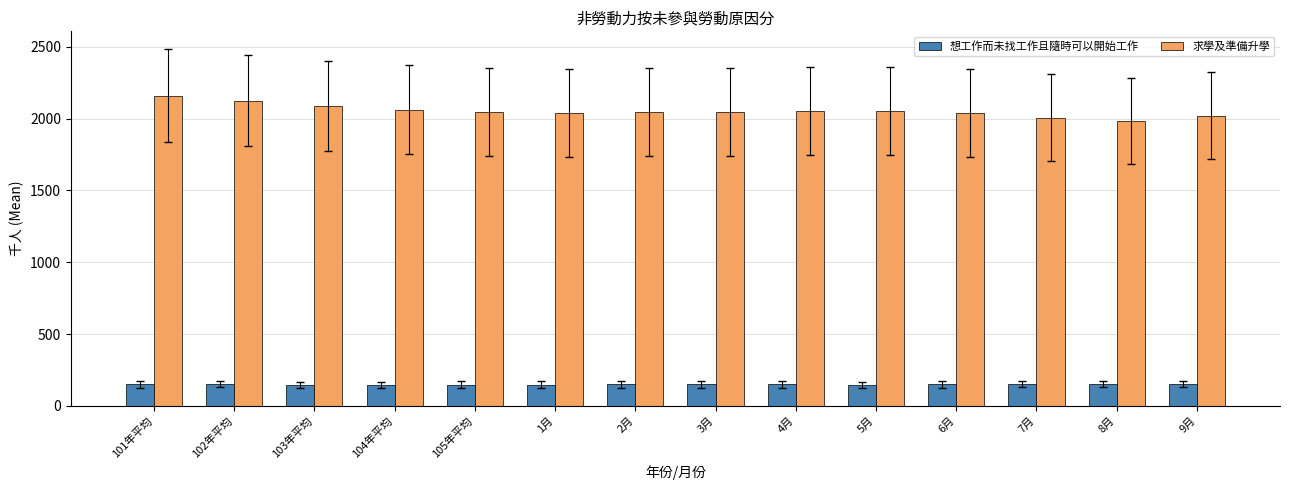

How many groups of bars are there?

14